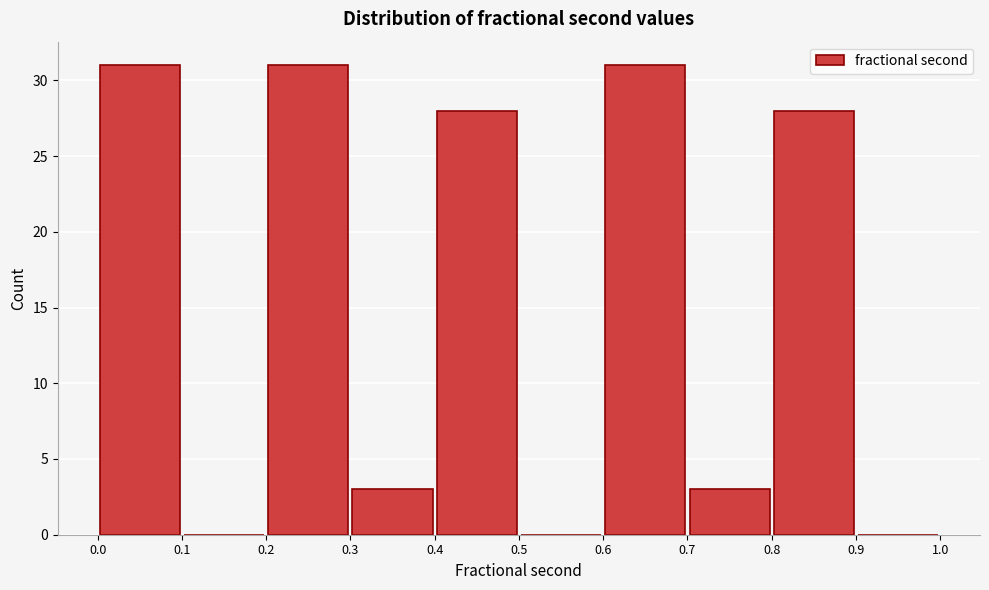

Reading left to right, transcribe this chart: for each bar, give the range it covers on the x-axis and its height. The values are not printed on the chart, so give them approximately, as read against the axis.

0.0 to 0.1: 31
0.1 to 0.2: 0
0.2 to 0.3: 31
0.3 to 0.4: 3
0.4 to 0.5: 28
0.5 to 0.6: 0
0.6 to 0.7: 31
0.7 to 0.8: 3
0.8 to 0.9: 28
0.9 to 1.0: 0